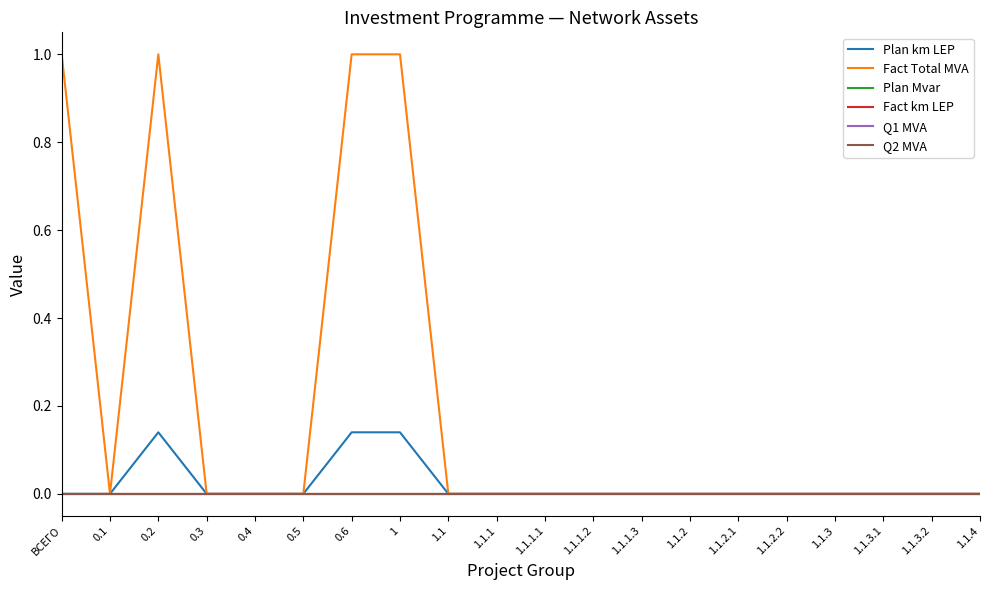

Where is Q2 MVA nearest to the value 0?

ВСЕГО